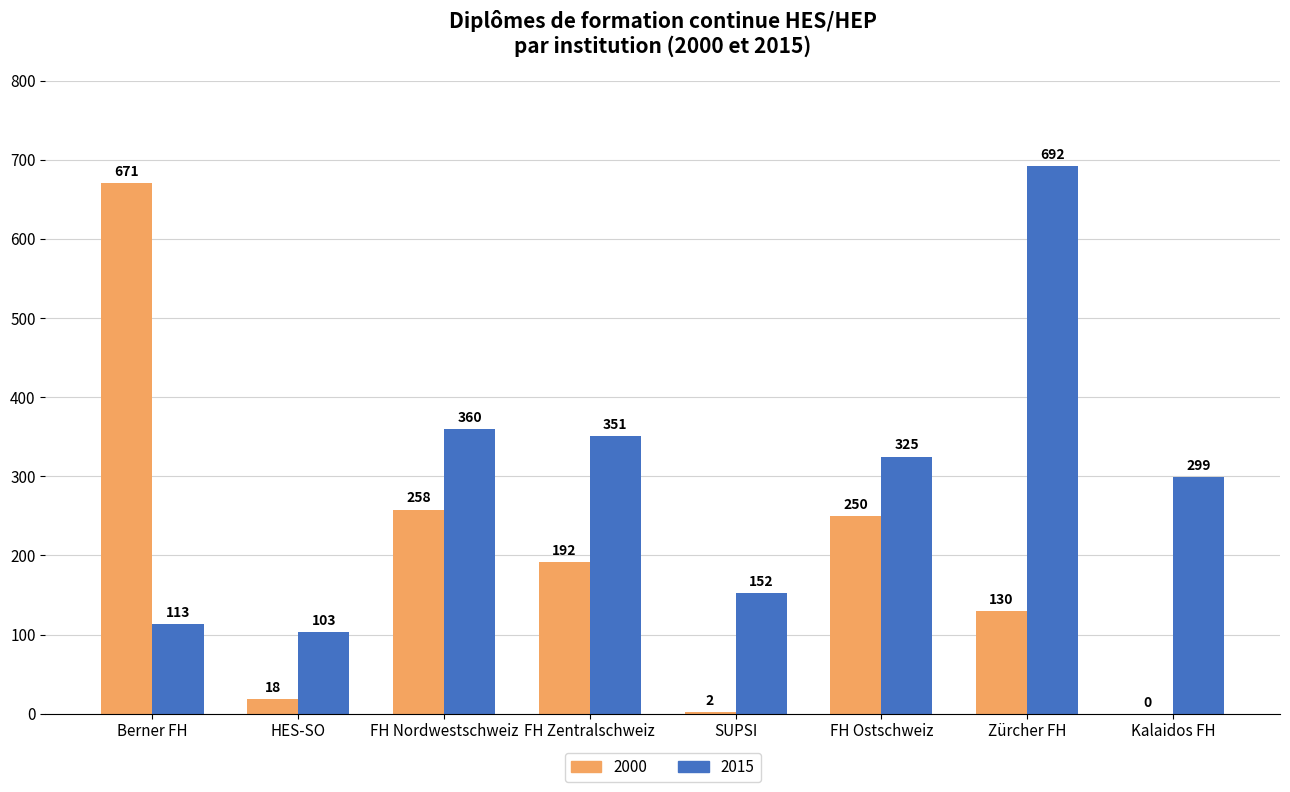

How many groups of bars are there?

8